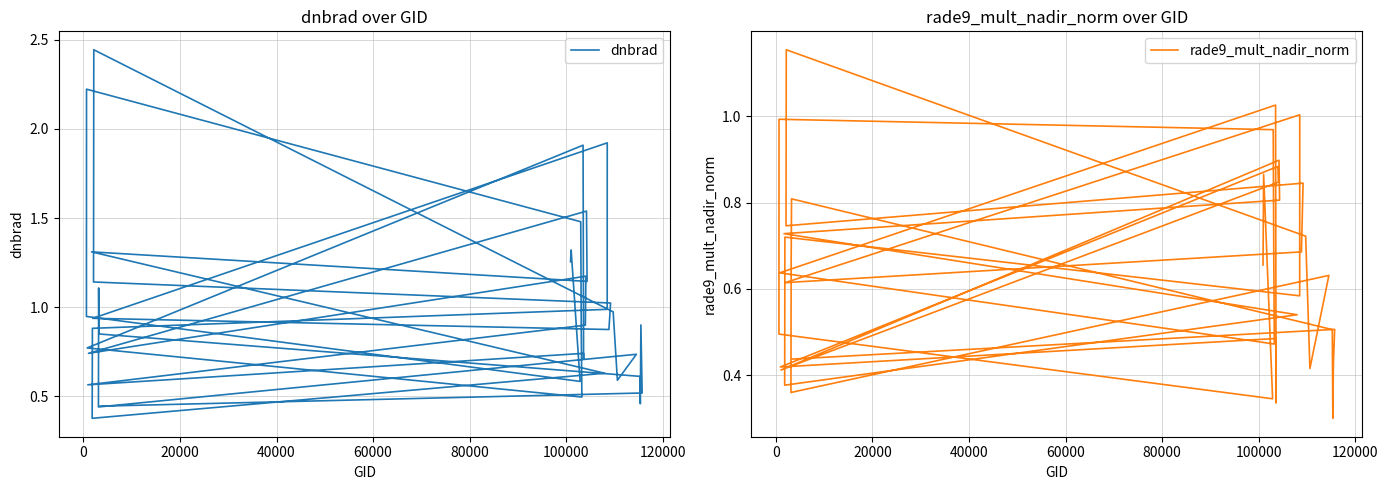

Reading left to right, what are all the values shown in this chart?

dnbrad: 1.3	1.3	0.6	0.9	2.2	1.5	0.8	0.5	0.8	1.9	0.7	0.7	0.6	0.9	1.2	0.7	1.5	1.1	1.3	0.6	0.4	0.9	1.0	1.9	0.9	0.9	1.0	1.1	2.4	1.0	0.6	0.7	0.4	1.1	0.8	0.6	0.5	0.9	0.5	0.4
rade9_mult_nadir_norm: 0.7	0.9	0.3	0.5	1.0	1.0	0.7	0.5	0.6	1.0	0.3	0.5	0.4	0.9	0.8	0.4	0.9	0.8	0.7	0.5	0.4	0.7	0.6	1.0	0.6	0.7	0.8	0.7	1.2	0.7	0.4	0.6	0.4	0.7	0.8	0.5	0.3	0.4	0.5	0.4